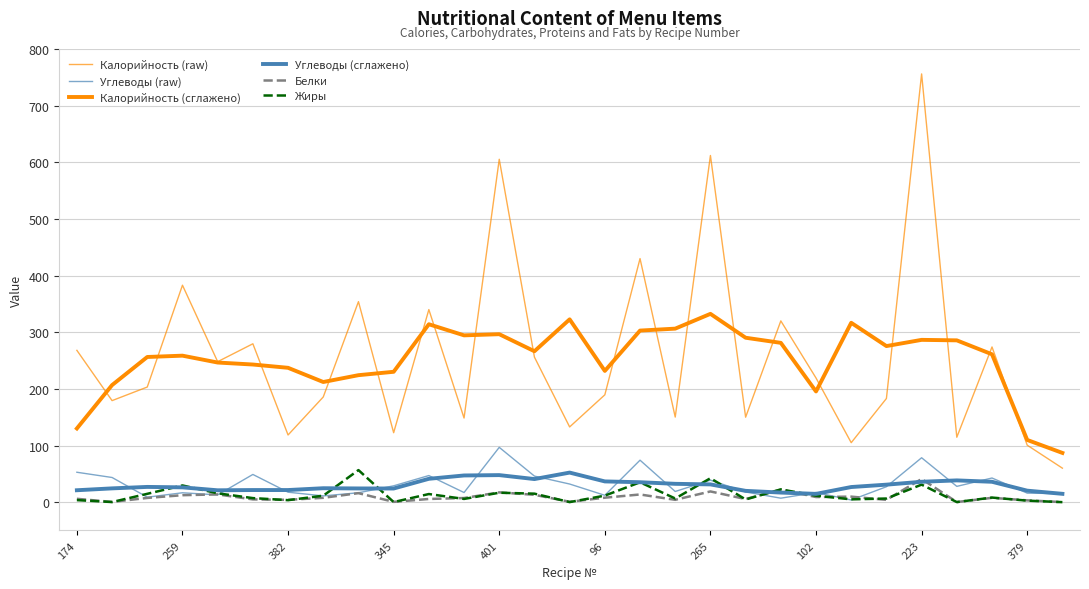

How many lines are shown in the chart?

6